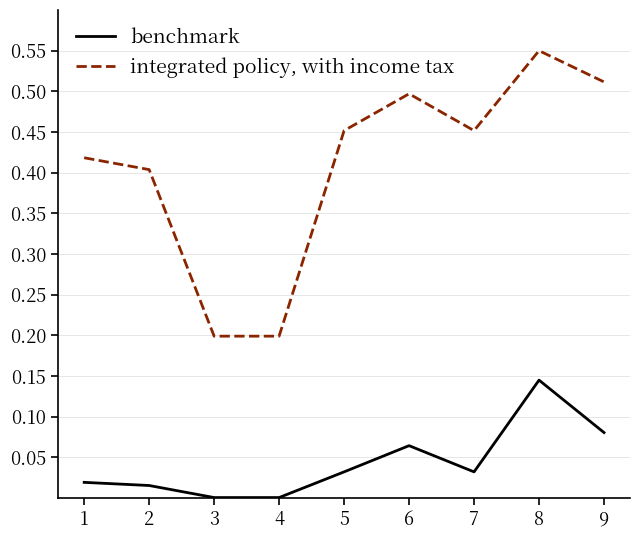

Rank the series by their maximum value, from highest to lowest.

integrated policy, with income tax, benchmark